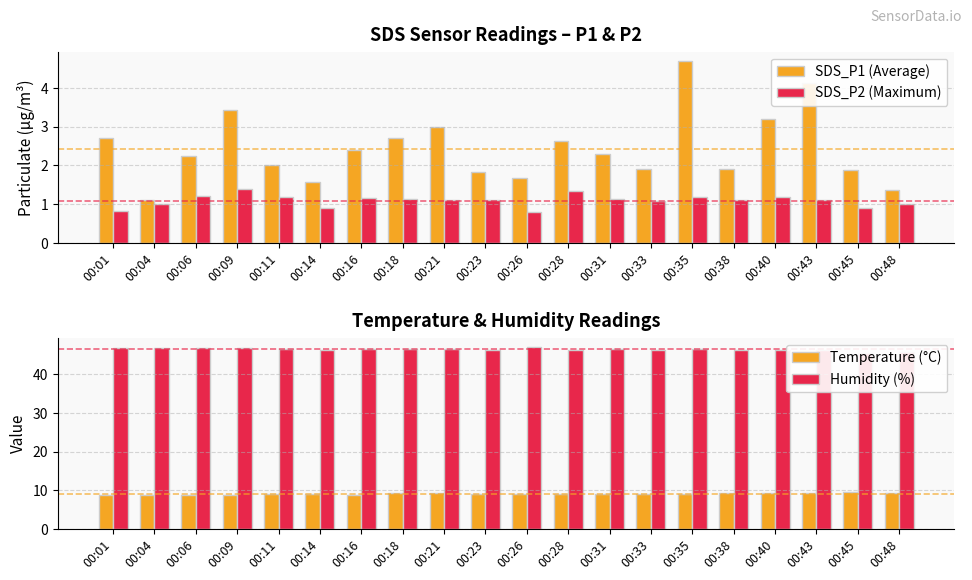

The value of SDS_P1 (Average) at 00:23 is 1.8. True or false?

True